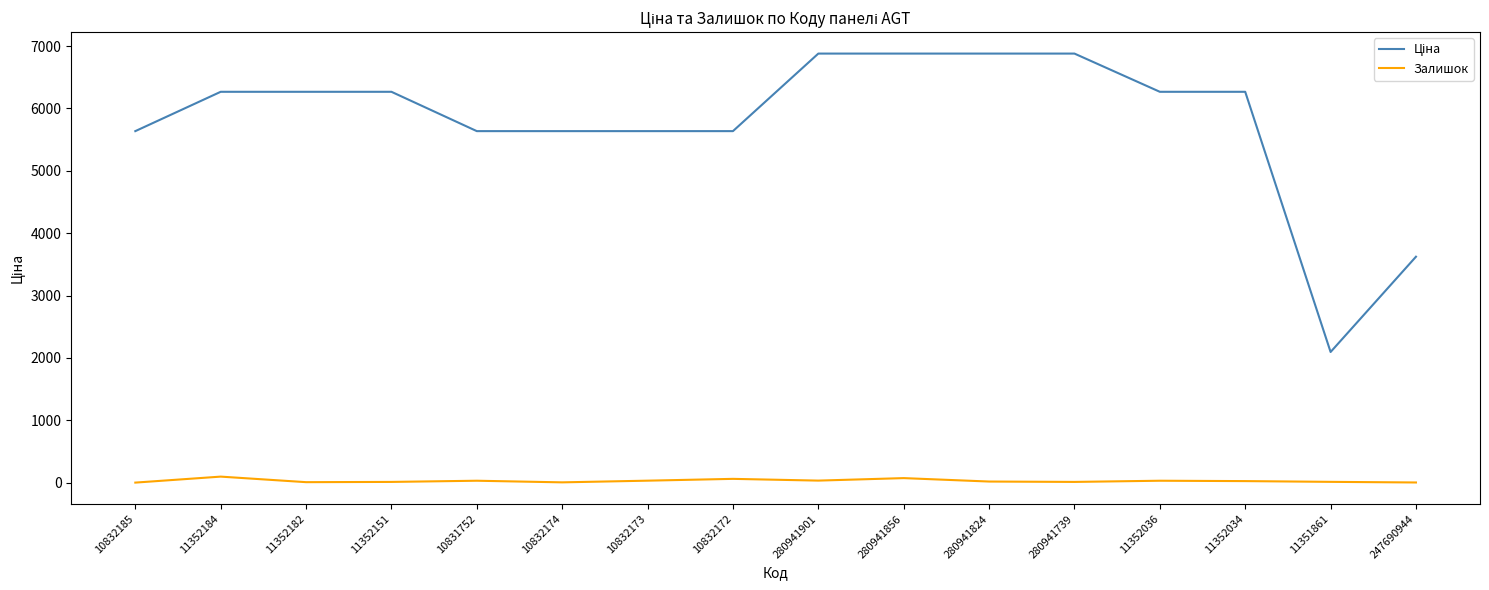

What is the greatest value displayed?

6879.5